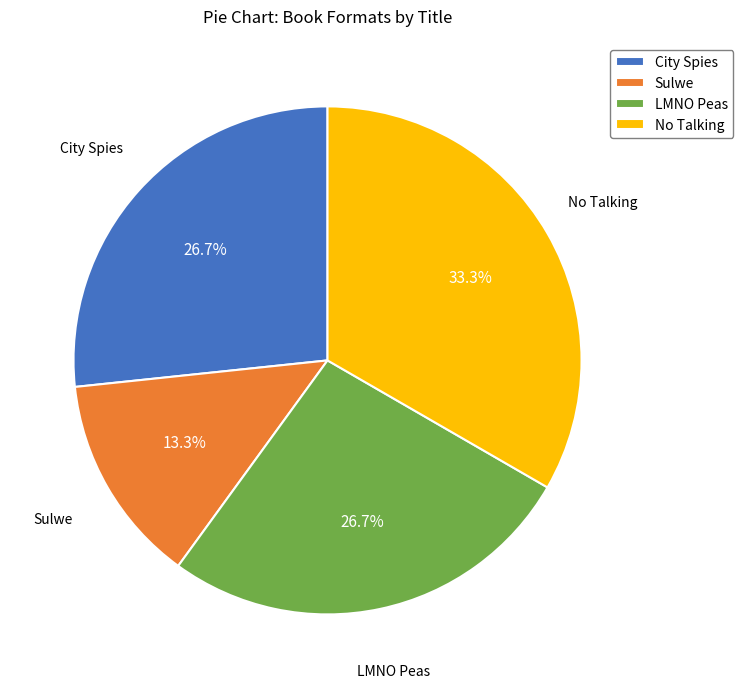

The No Talking slice represents 33% of the pie. True or false?

True